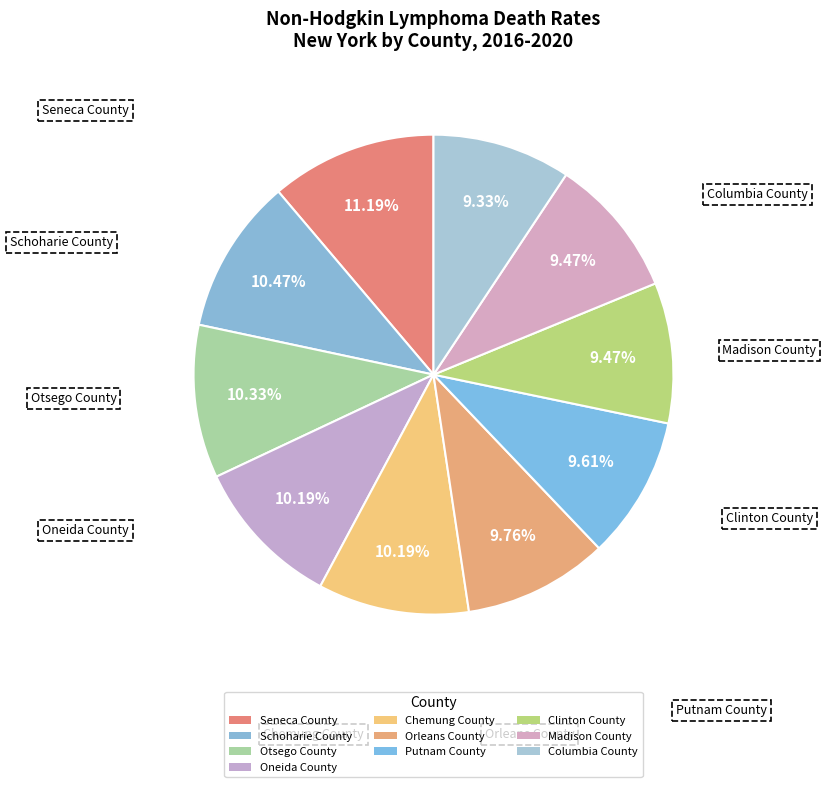

To the nearest percent, what percentage of the pie is Chemung County?

10%